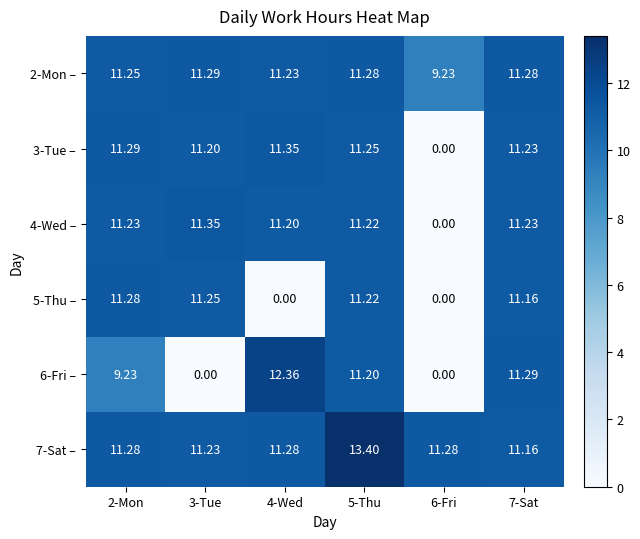

Is the value of 3-Tue – at 6-Fri greater than the value of 6-Fri – at 7-Sat?

No